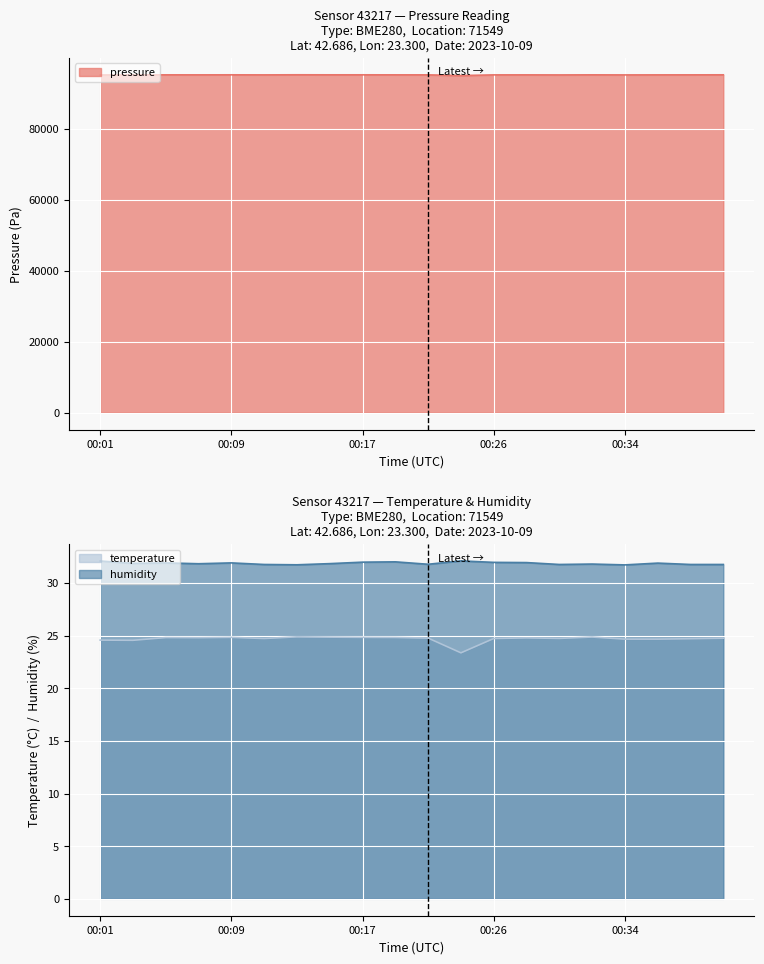

What is the sum of the temperature values at 00:28 and 00:40?

49.5